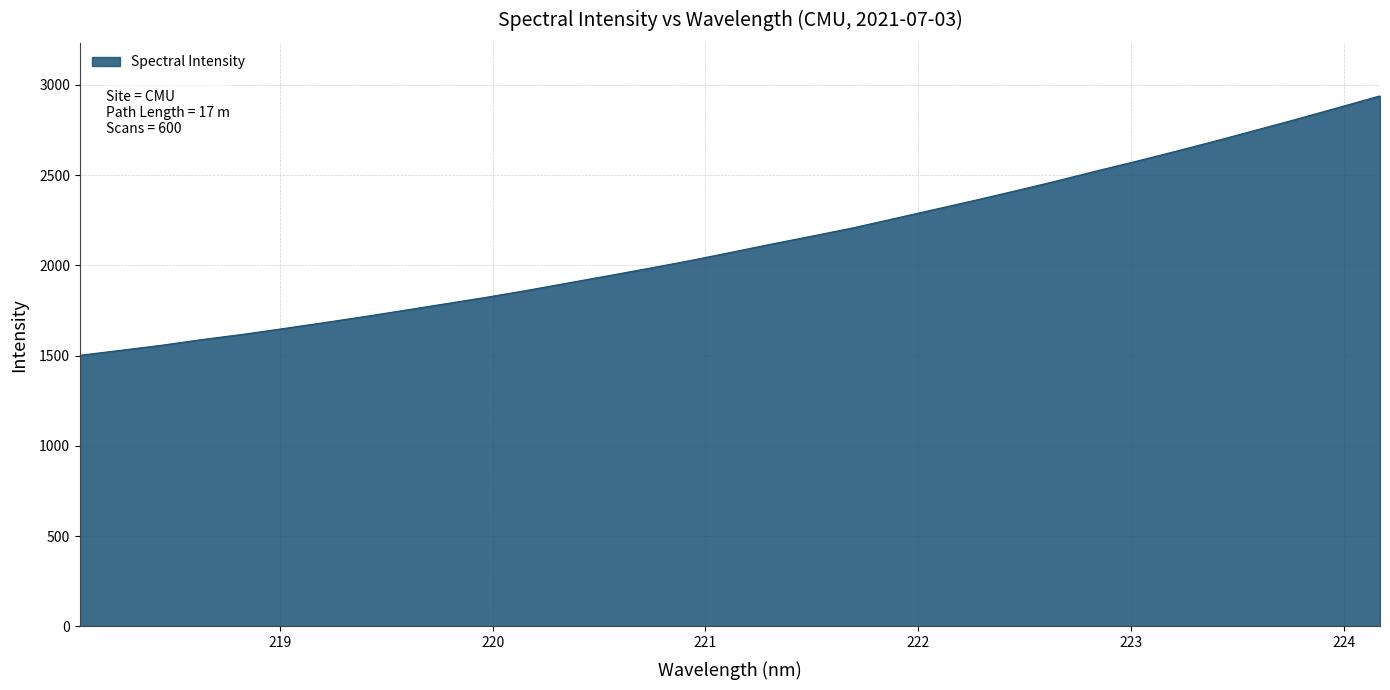

Reading left to right, extract all data points from this chart.

1501.9	1529.3	1557.2	1589.0	1617.7	1649.7	1682.5	1716.4	1751.8	1787.5	1823.3	1861.6	1902.2	1942.6	1983.9	2025.9	2071.3	2117.2	2161.5	2206.8	2257.3	2308.2	2359.2	2411.7	2465.5	2522.0	2576.7	2633.6	2691.9	2752.4	2812.8	2875.6	2938.5